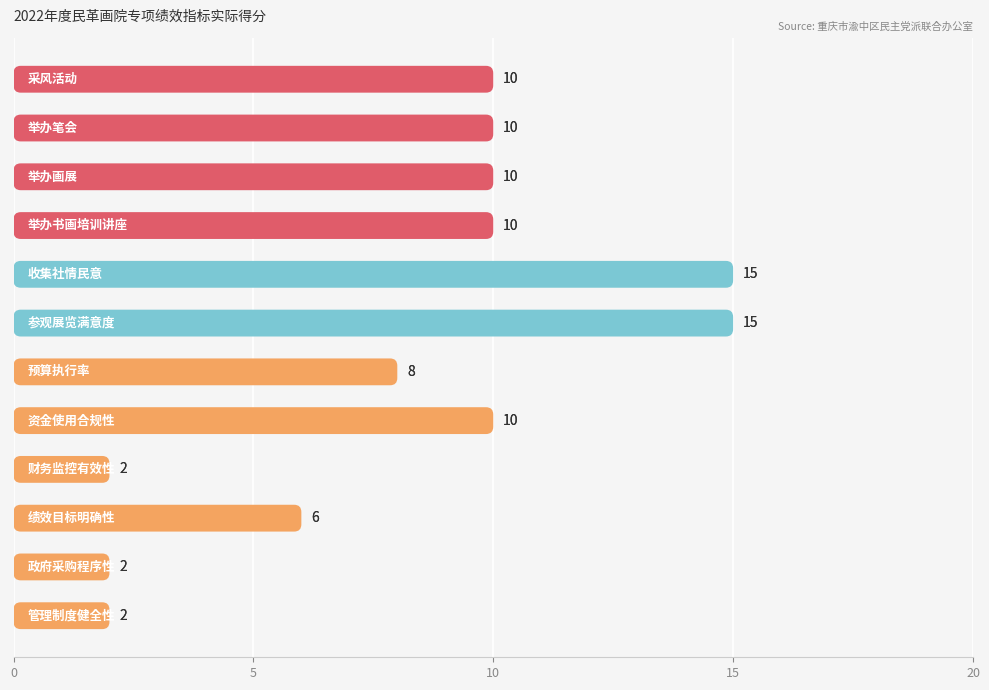

Reading left to right, transcribe all the data shown in this chart.

10	10	10	10	15	15	8	10	2	6	2	2